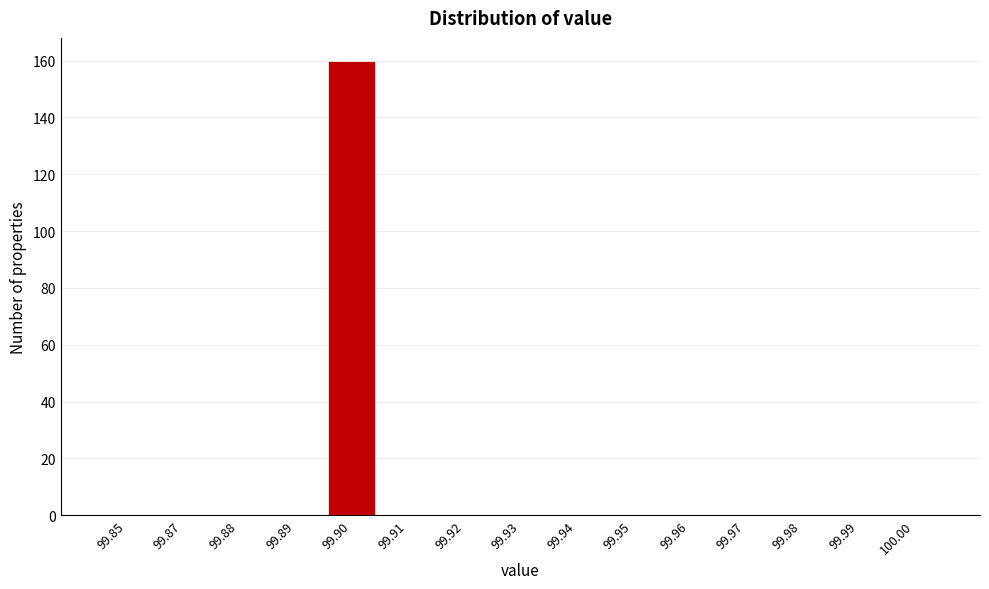

Reading left to right, extract all data points from this chart.

99.85=0	99.87=0	99.88=0	99.89=0	99.90=160	99.91=0	99.92=0	99.93=0	99.94=0	99.95=0	99.96=0	99.97=0	99.98=0	99.99=0	100.00=0